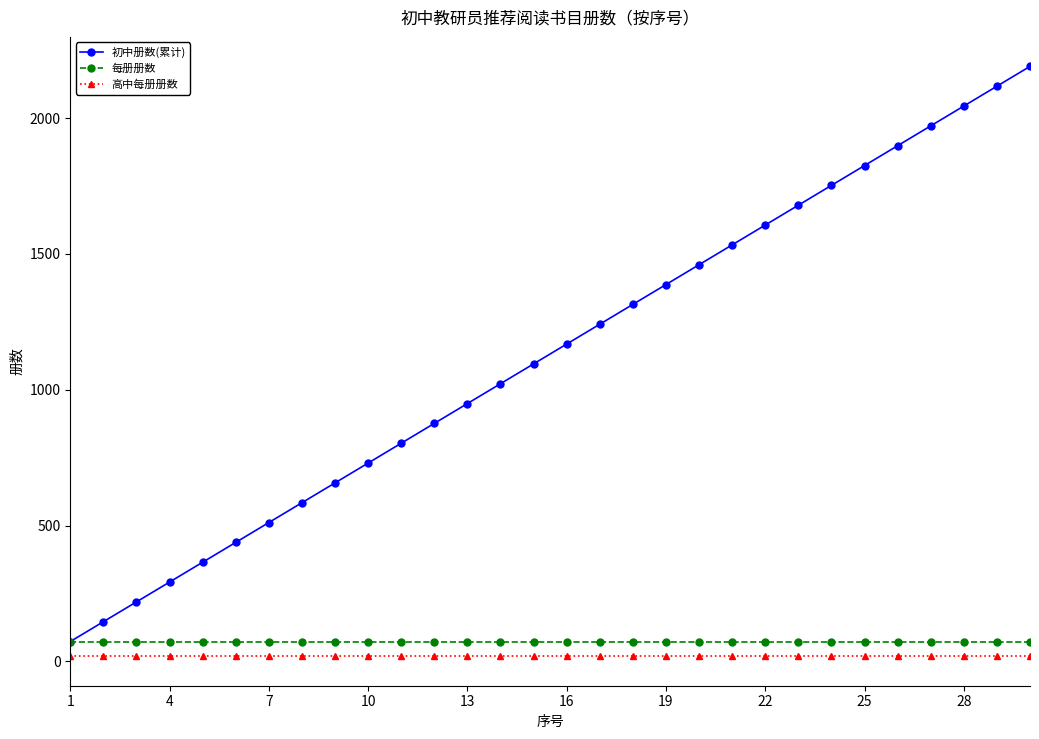

Rank the series by their maximum value, from highest to lowest.

初中册数(累计), 每册册数, 高中每册册数